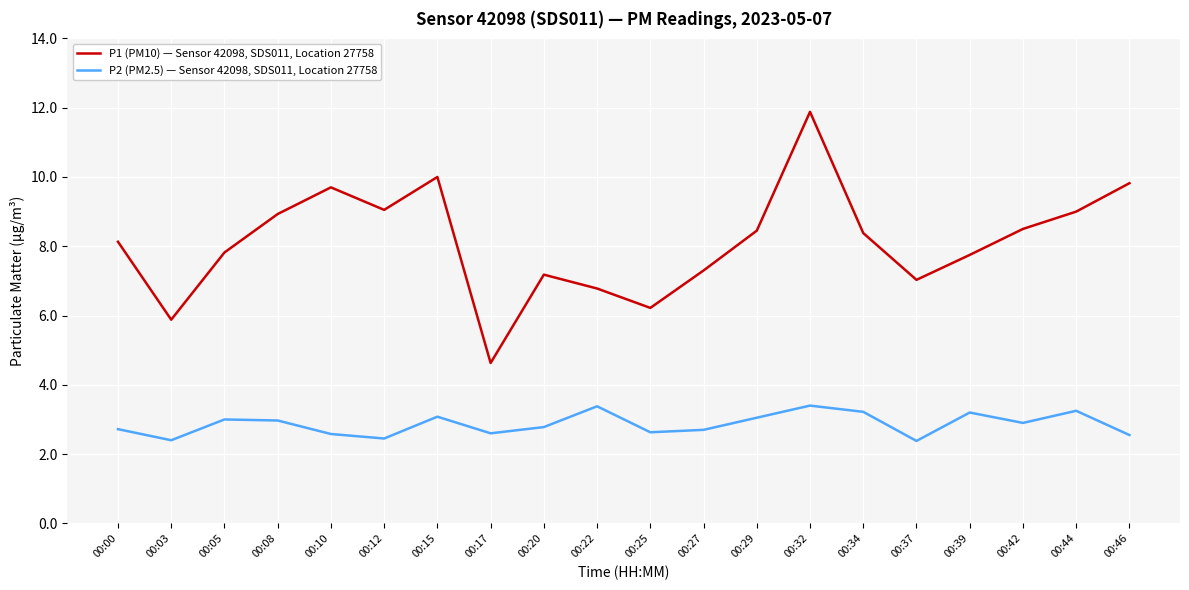

Is the value of P2 (PM2.5) — Sensor 42098, SDS011, Location 27758 at 00:15 greater than the value of P1 (PM10) — Sensor 42098, SDS011, Location 27758 at 00:44?

No